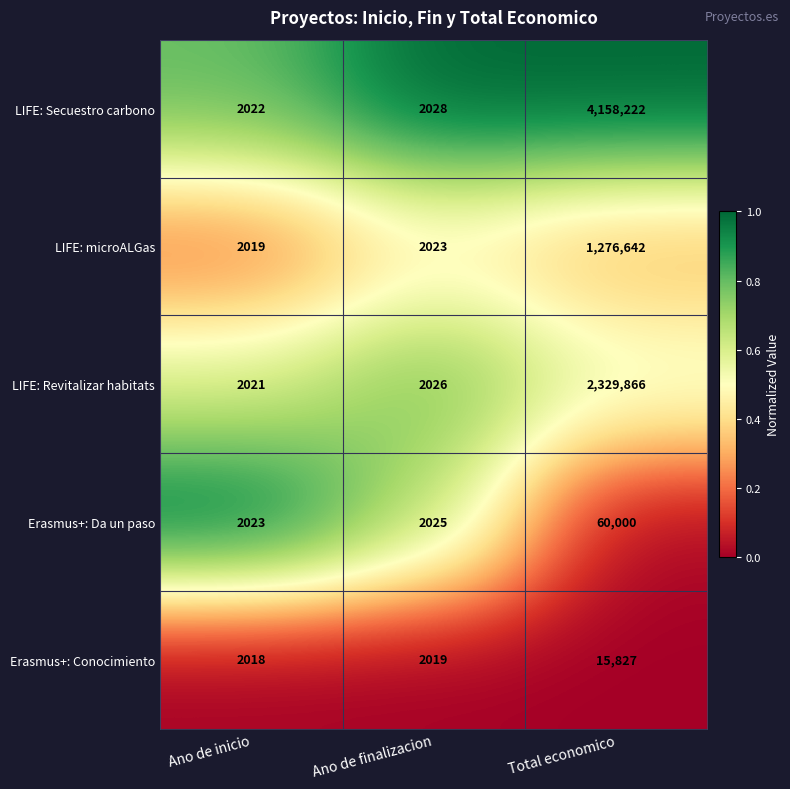

Reading right to left, list all the values displayed in this chart.

LIFE: Secuestro carbono: Total economico=4158222	Ano de finalizacion=2028	Ano de inicio=2022
LIFE: microALGas: Total economico=1276642	Ano de finalizacion=2023	Ano de inicio=2019
LIFE: Revitalizar habitats: Total economico=2329866	Ano de finalizacion=2026	Ano de inicio=2021
Erasmus+: Da un paso: Total economico=60000	Ano de finalizacion=2025	Ano de inicio=2023
Erasmus+: Conocimiento: Total economico=15827	Ano de finalizacion=2019	Ano de inicio=2018